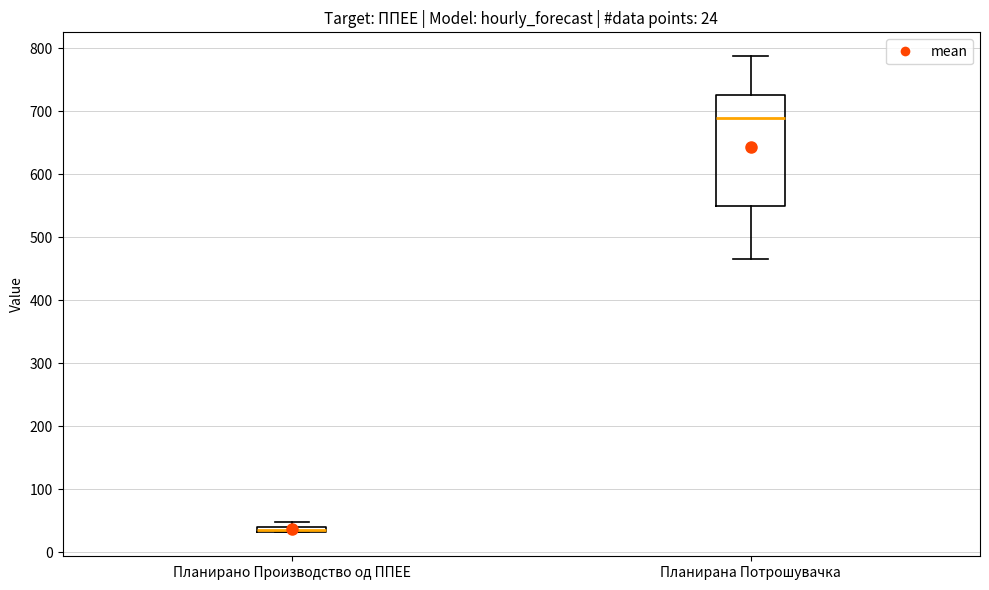

Comparing the boxes themselves (not the whiskers), which one is the tallest?

Планирана Потрошувачка